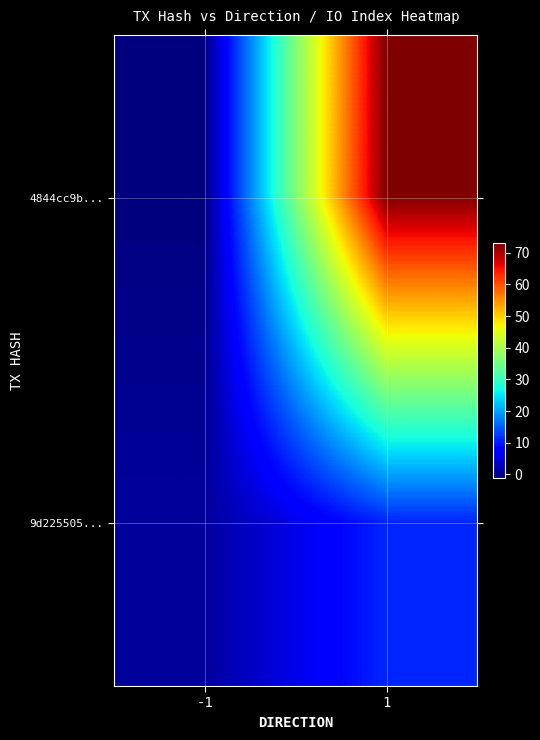

At 1, list the series in order from smallest to largest.

9d225505..., 4844cc9b...